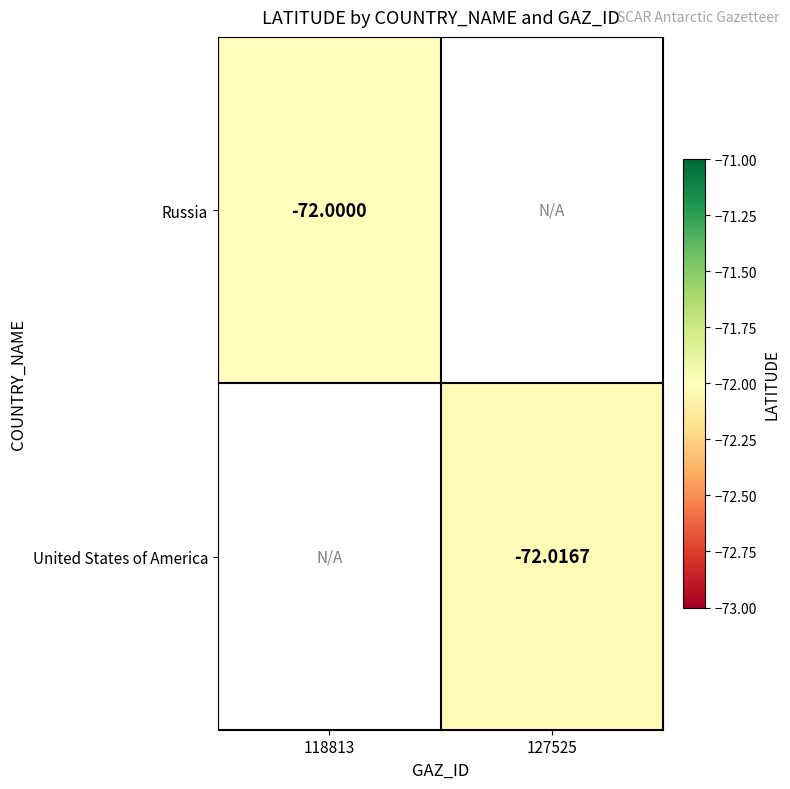

Is the value of Russia at 118813 greater than the value of United States of America at 118813?

No